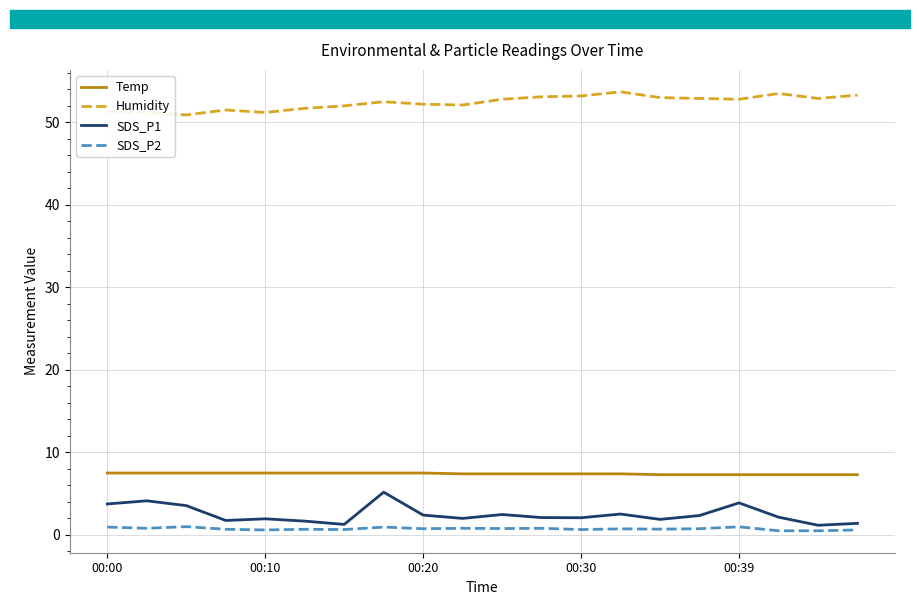

What is the maximum value for Temp?

7.5